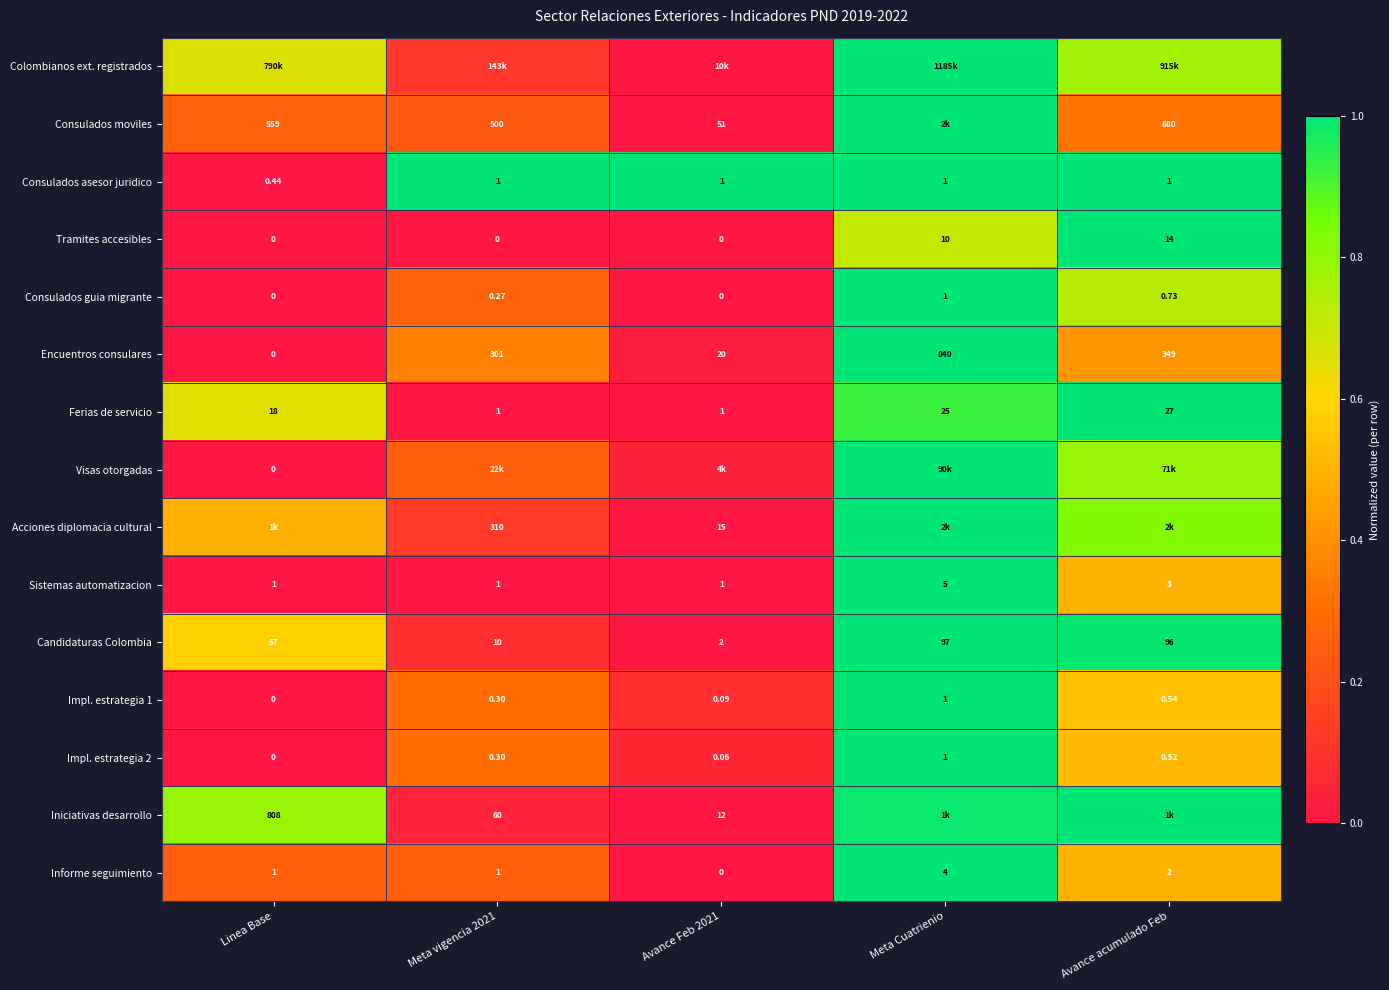

Is the value of Encuentros consulares at Avance Feb 2021 greater than the value of Ferias de servicio at Meta Cuatrienio?

No